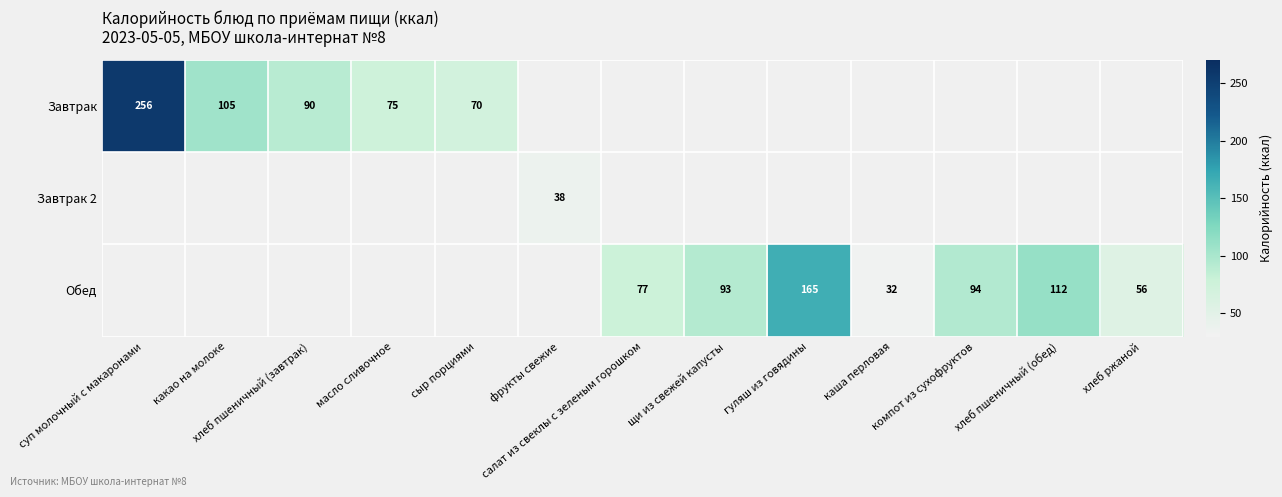

How many categories are shown in the chart?

13